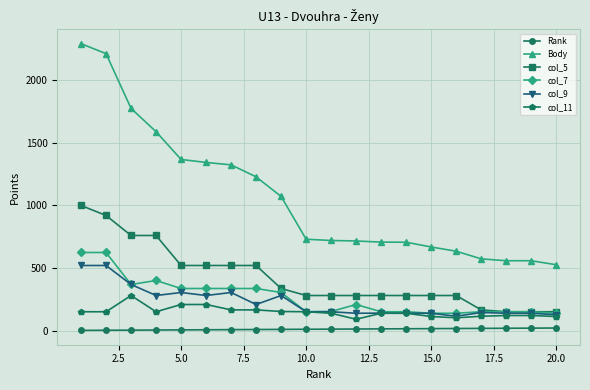

What is the greatest value displayed?

2294